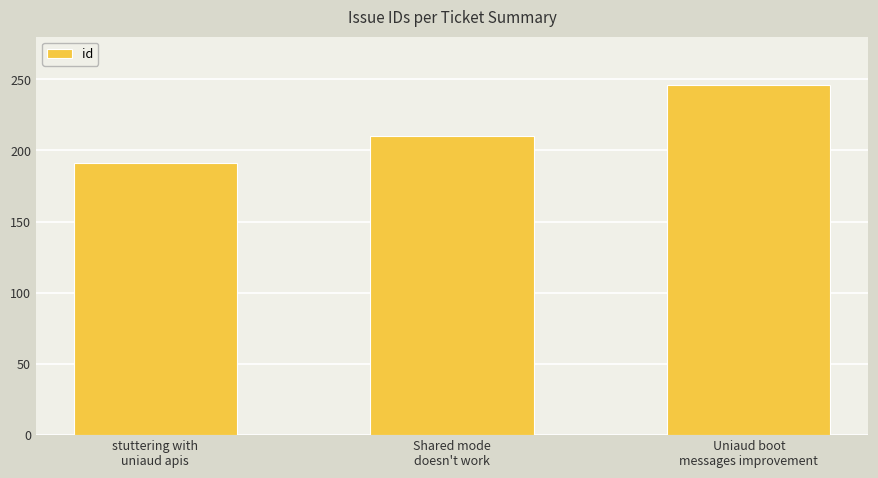

What is the value of the 2nd bar from the left?

210